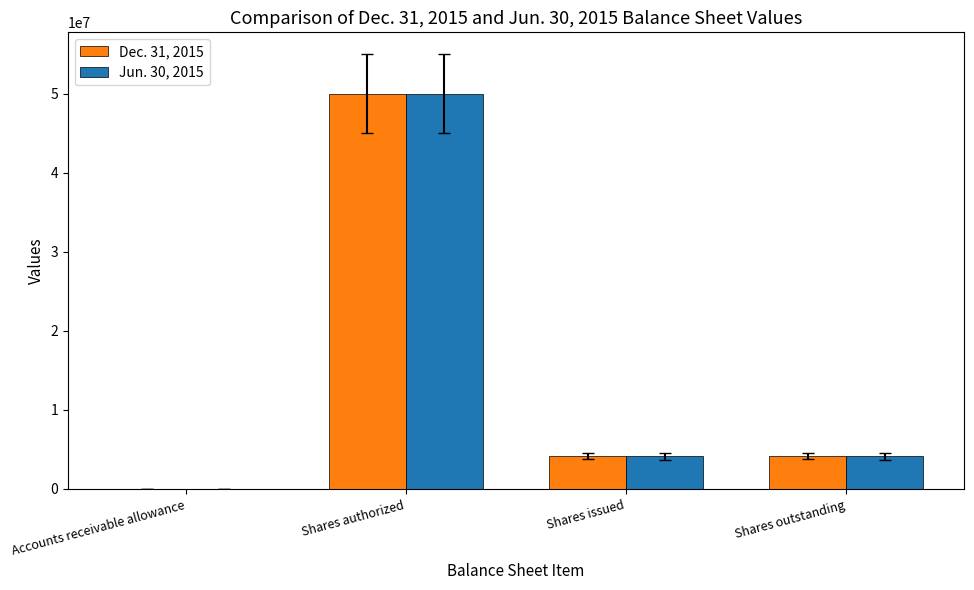

Which category has the highest value in the Dec. 31, 2015 series?

Shares authorized